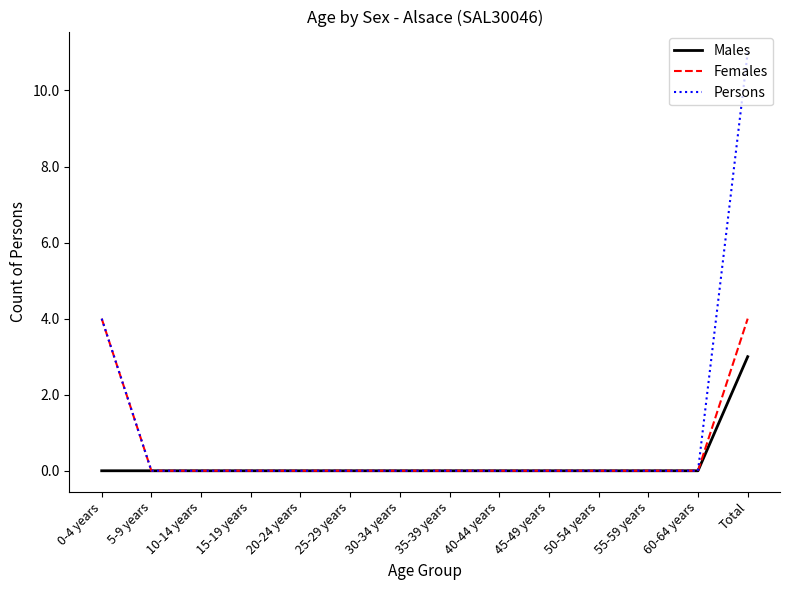

Reading left to right, what are all the values shown in this chart?

Males: 0-4 years=0	5-9 years=0	10-14 years=0	15-19 years=0	20-24 years=0	25-29 years=0	30-34 years=0	35-39 years=0	40-44 years=0	45-49 years=0	50-54 years=0	55-59 years=0	60-64 years=0	Total=3
Females: 0-4 years=4	5-9 years=0	10-14 years=0	15-19 years=0	20-24 years=0	25-29 years=0	30-34 years=0	35-39 years=0	40-44 years=0	45-49 years=0	50-54 years=0	55-59 years=0	60-64 years=0	Total=4
Persons: 0-4 years=4	5-9 years=0	10-14 years=0	15-19 years=0	20-24 years=0	25-29 years=0	30-34 years=0	35-39 years=0	40-44 years=0	45-49 years=0	50-54 years=0	55-59 years=0	60-64 years=0	Total=11